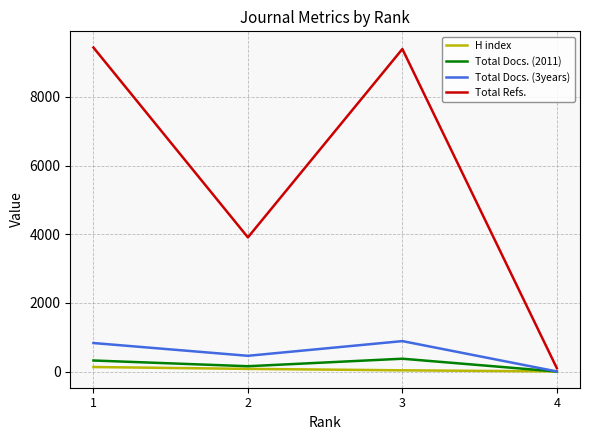

Is the value of Total Docs. (3years) at 1 greater than the value of Total Docs. (2011) at 4?

Yes